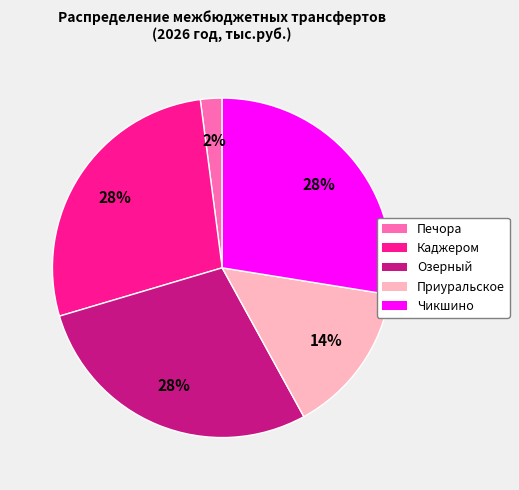

Does any single category account for the majority?

No